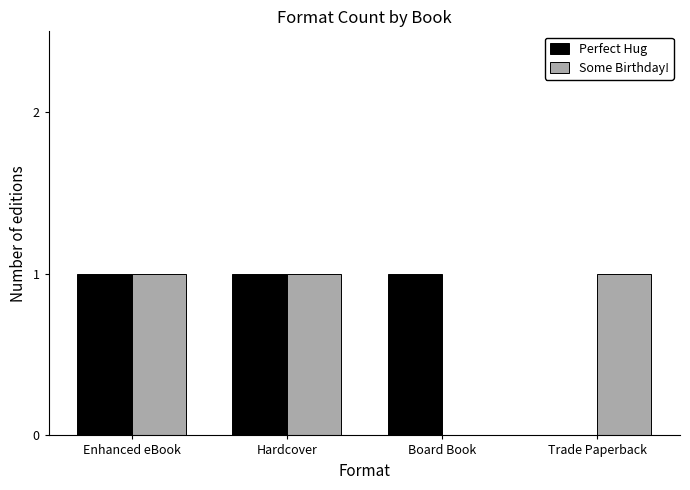

True or false: Perfect Hug has a value of 0 at Hardcover.

False